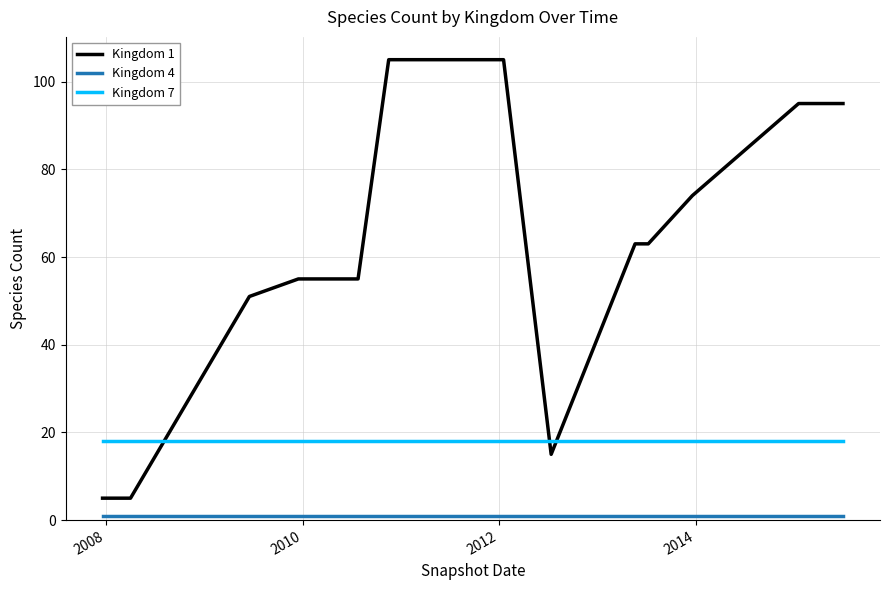

True or false: Kingdom 7 and Kingdom 1 intersect in this chart.

True